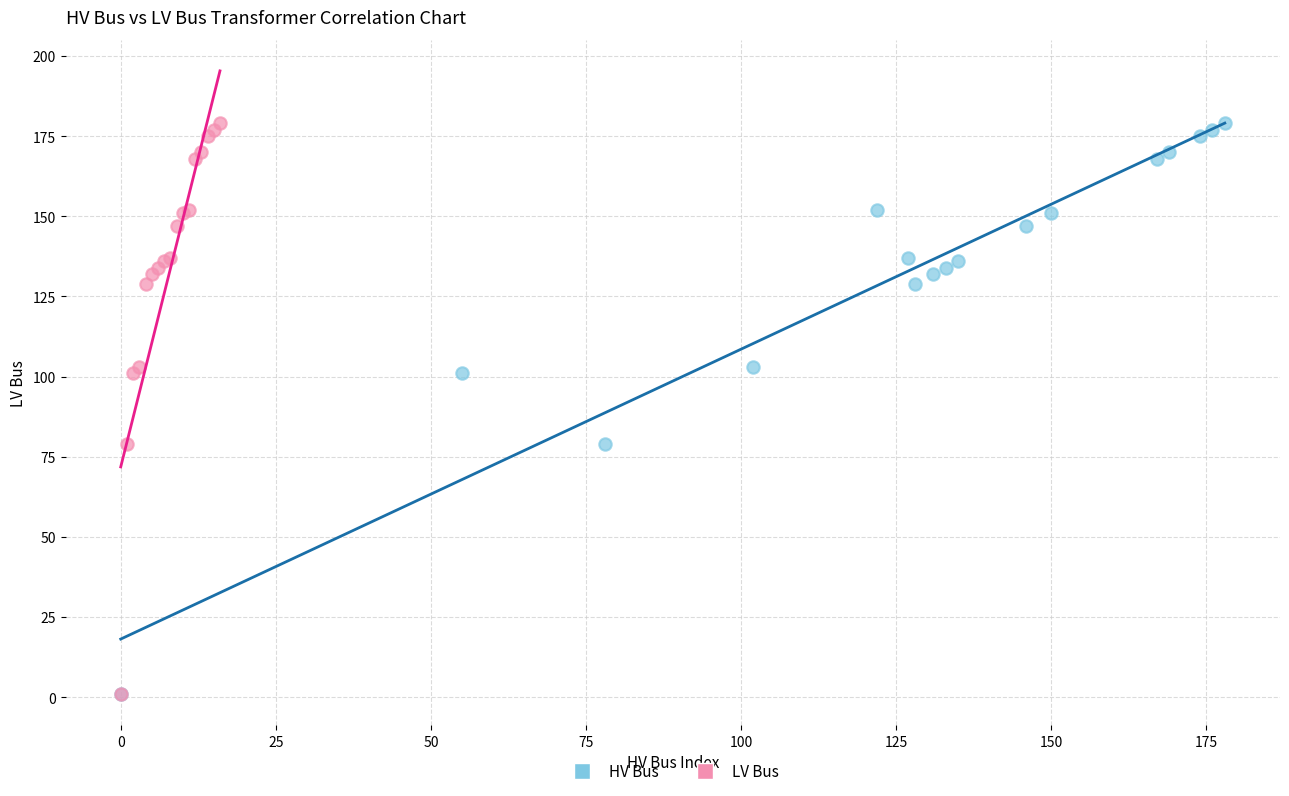

What are all the series names shown in the legend?

HV Bus, LV Bus